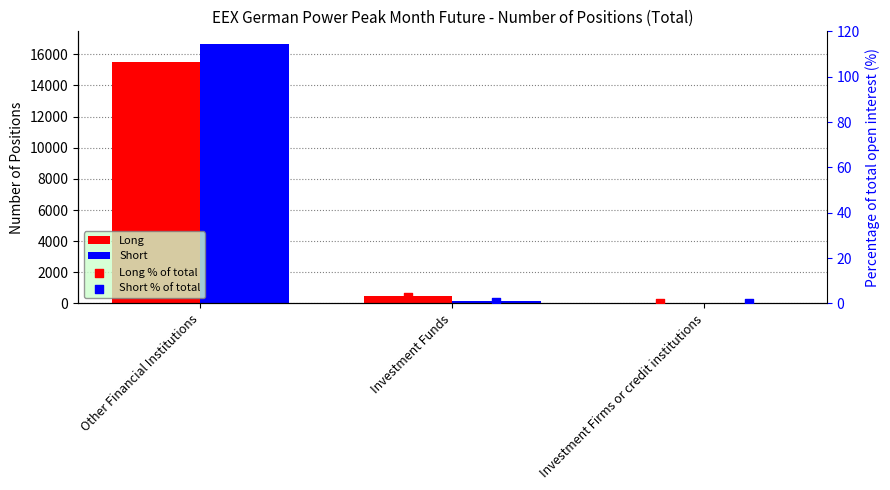

Which series reaches the maximum Y coordinate?

Short